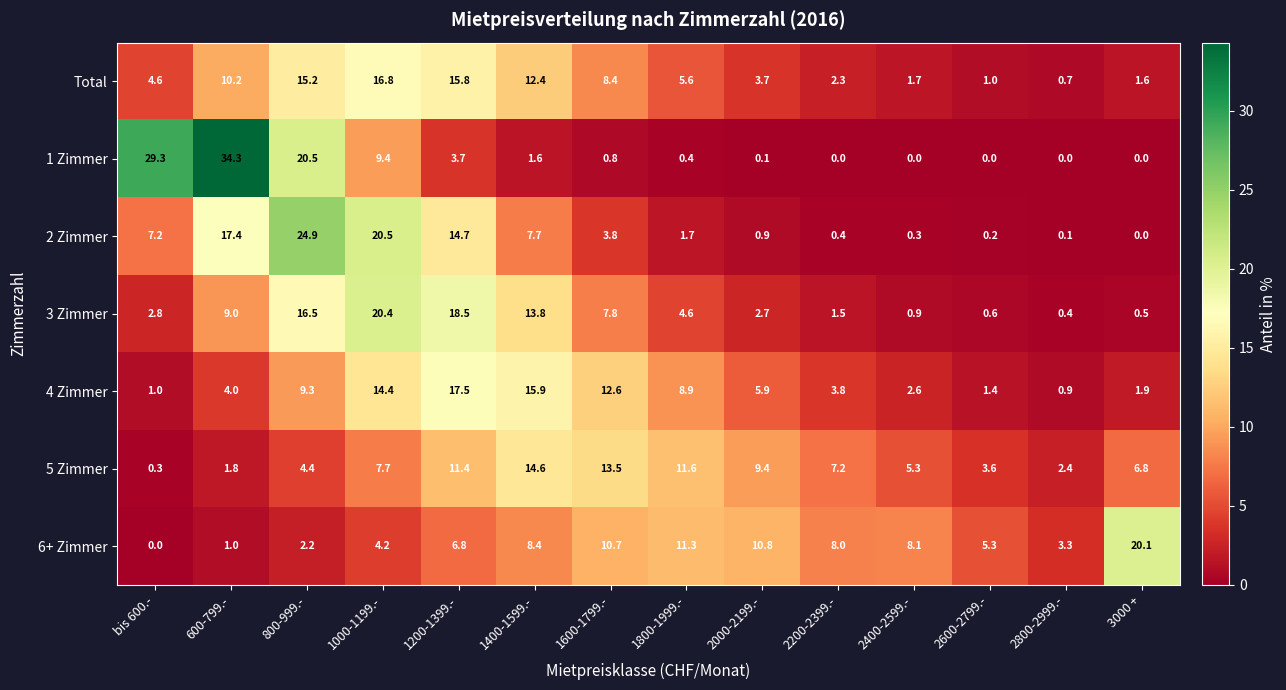

At 2000-2199.-, list the series in order from smallest to largest.

1 Zimmer, 2 Zimmer, 3 Zimmer, Total, 4 Zimmer, 5 Zimmer, 6+ Zimmer